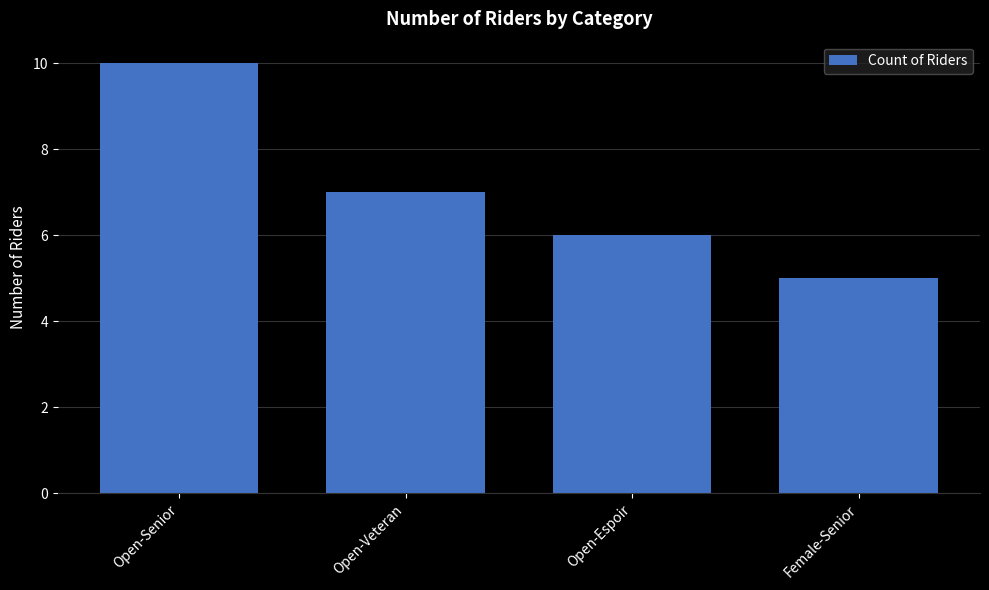

What is the value of the 3rd bar from the left?

6